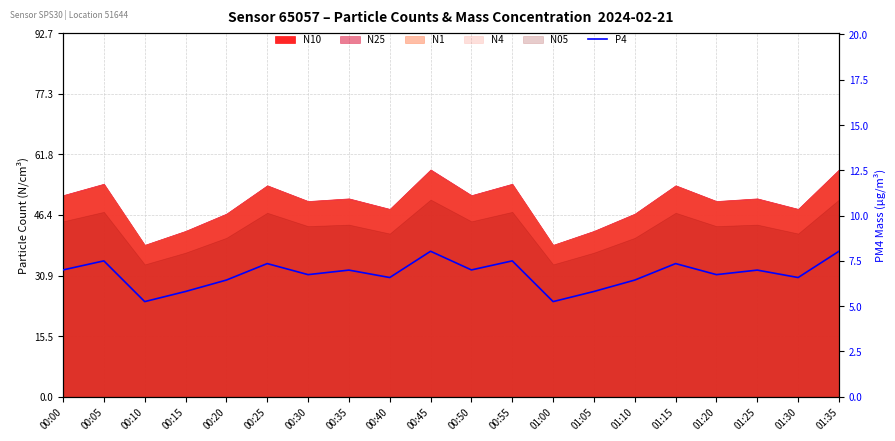

At which category does the data reach its first local valley?

00:10